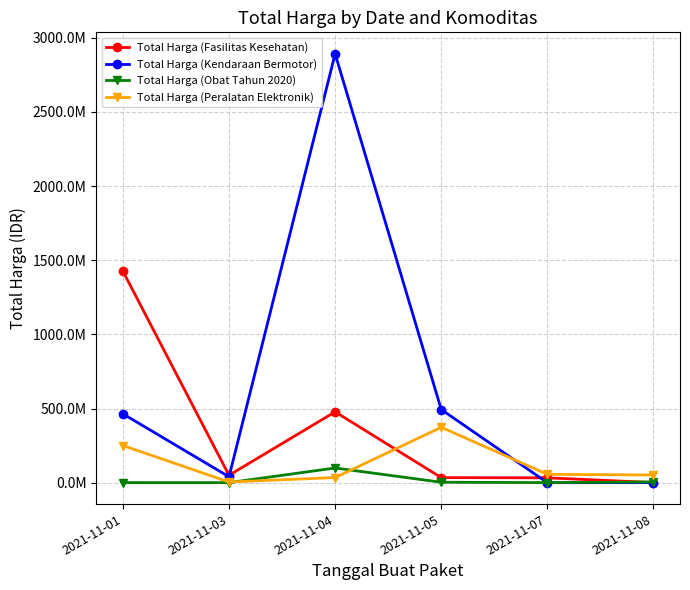

True or false: Total Harga (Kendaraan Bermotor) has more than 0 points higher than both neighbors.

True